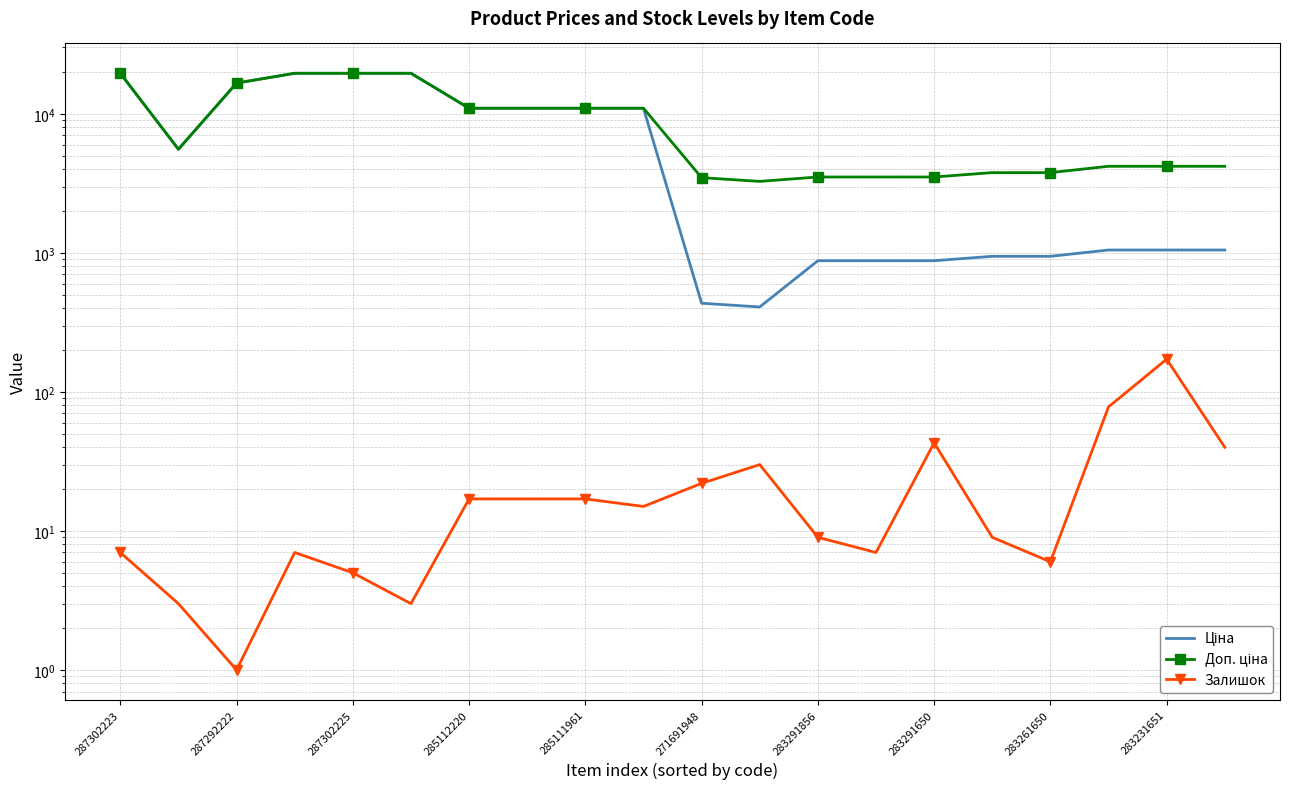

What is the difference between the maximum and second lowest values in the Залишок series?

169.0